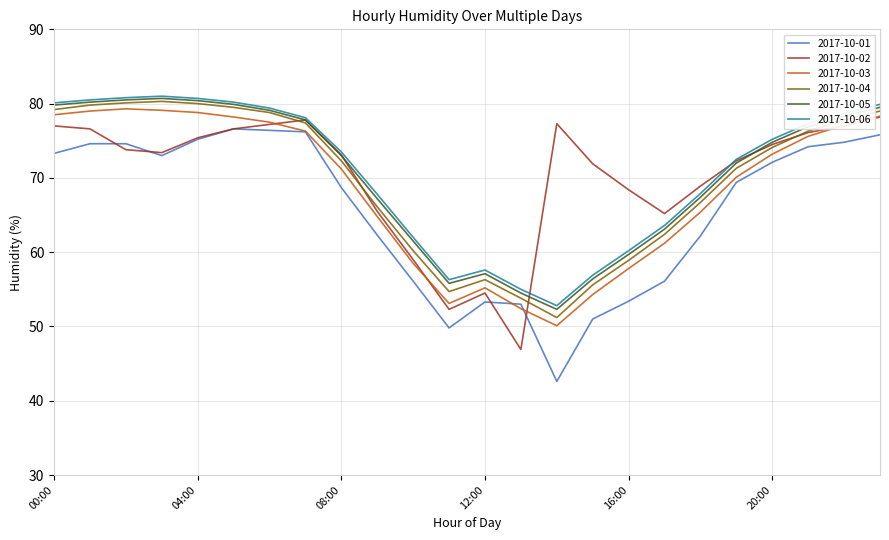

What is the lowest value of the 2017-10-01 series?

42.6